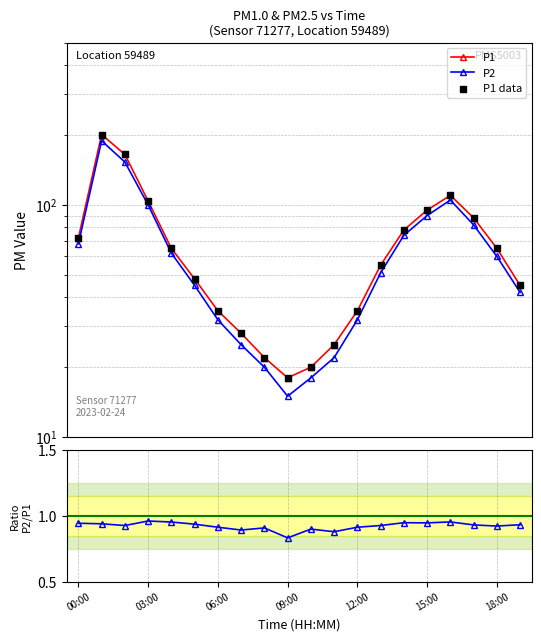

Which series has the largest Y range (max minus min)?

P1